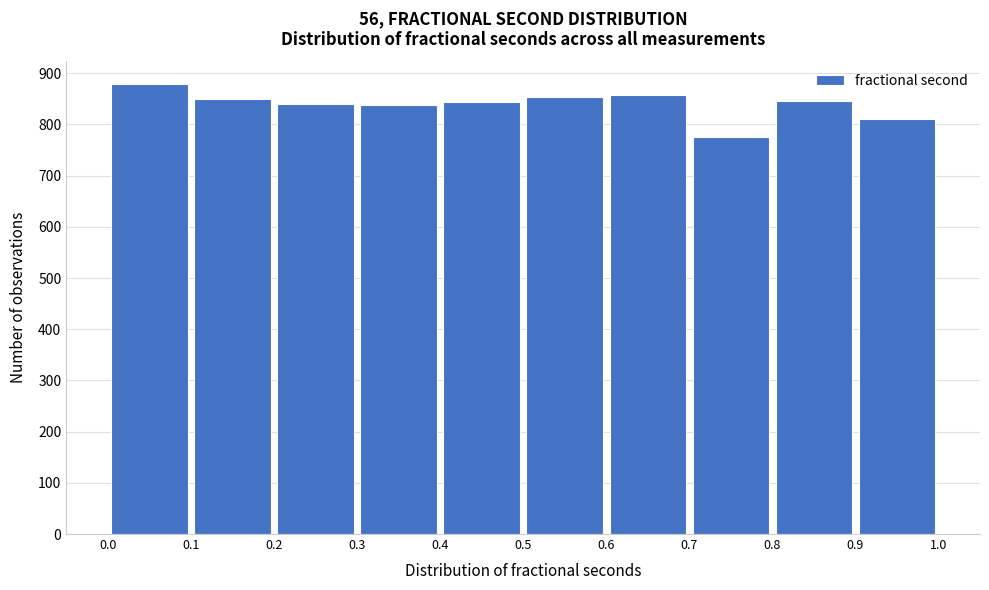

What is the height of the bar covering 0.2 to 0.3 on the x-axis? The values are not printed on the chart, so give them approximately, as read against the axis.

840